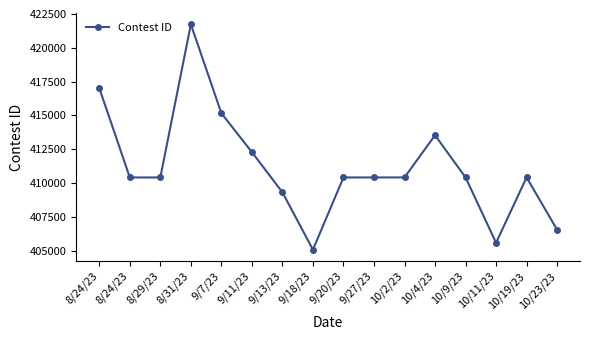

Is this an area chart (filled region under the line)?

No